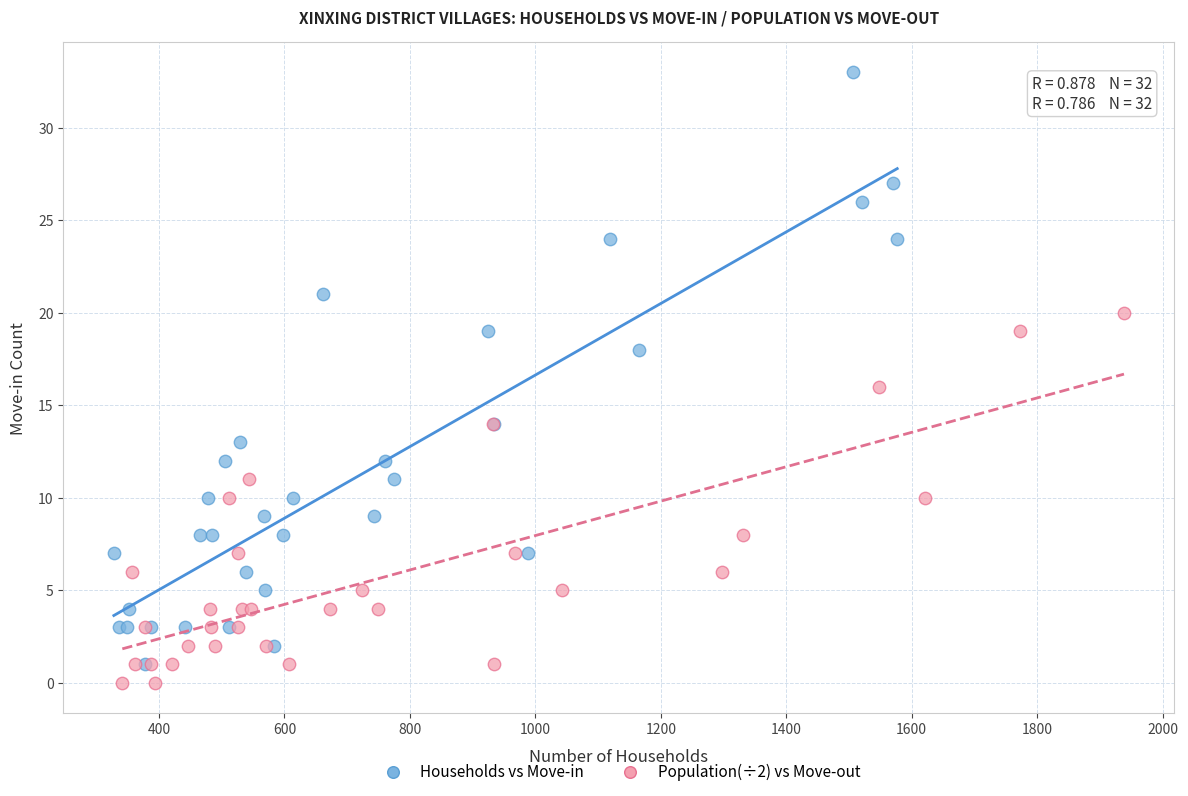

Which series has the largest Y range (max minus min)?

Households vs Move-in